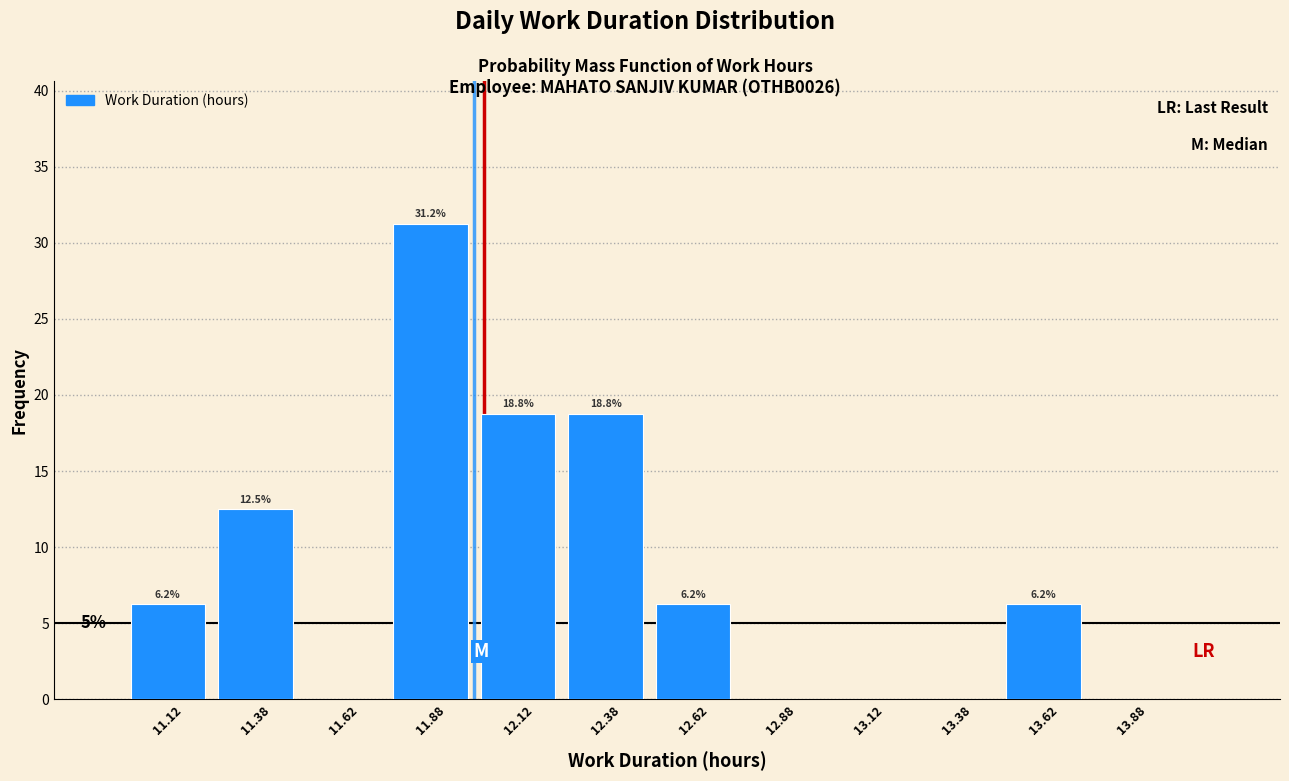

Over which range of the x-axis is the bar tallest?

11.75 to 12.00